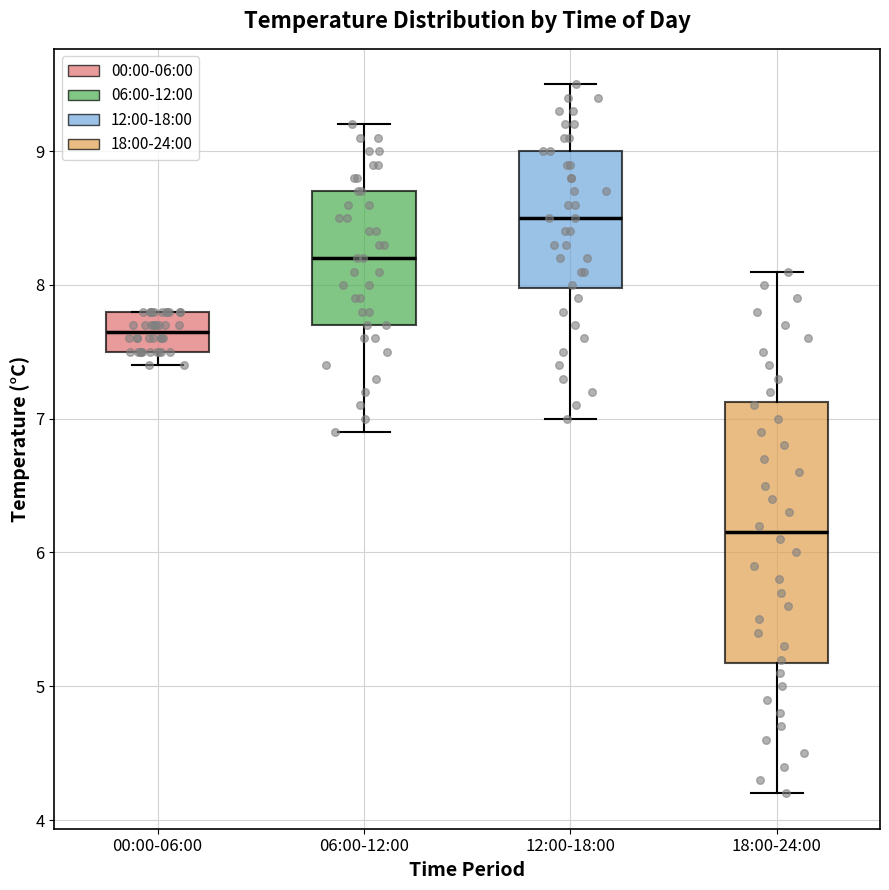

Which box is the tallest, from its lower edge to its upper edge?

18:00-24:00